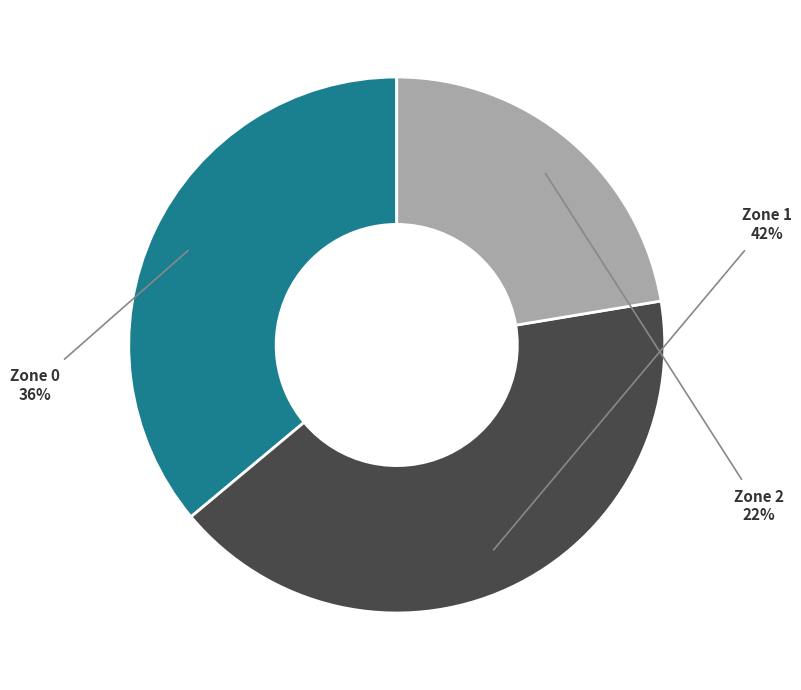

Is the sum of Zone 1 and Zone 0 greater than half?

Yes